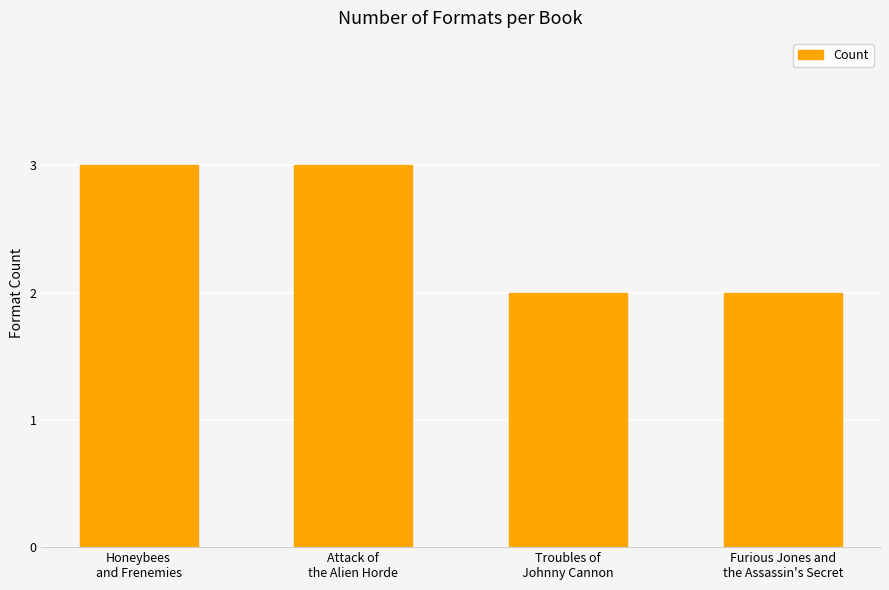

The chart shows a value of 1 at Furious Jones and
the Assassin's Secret. True or false?

False